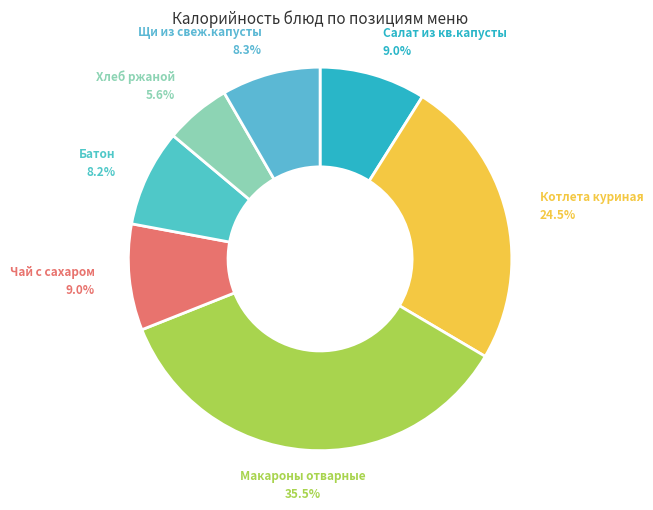

To the nearest percent, what is the difference between the largest and smallest slice percentages?

30%